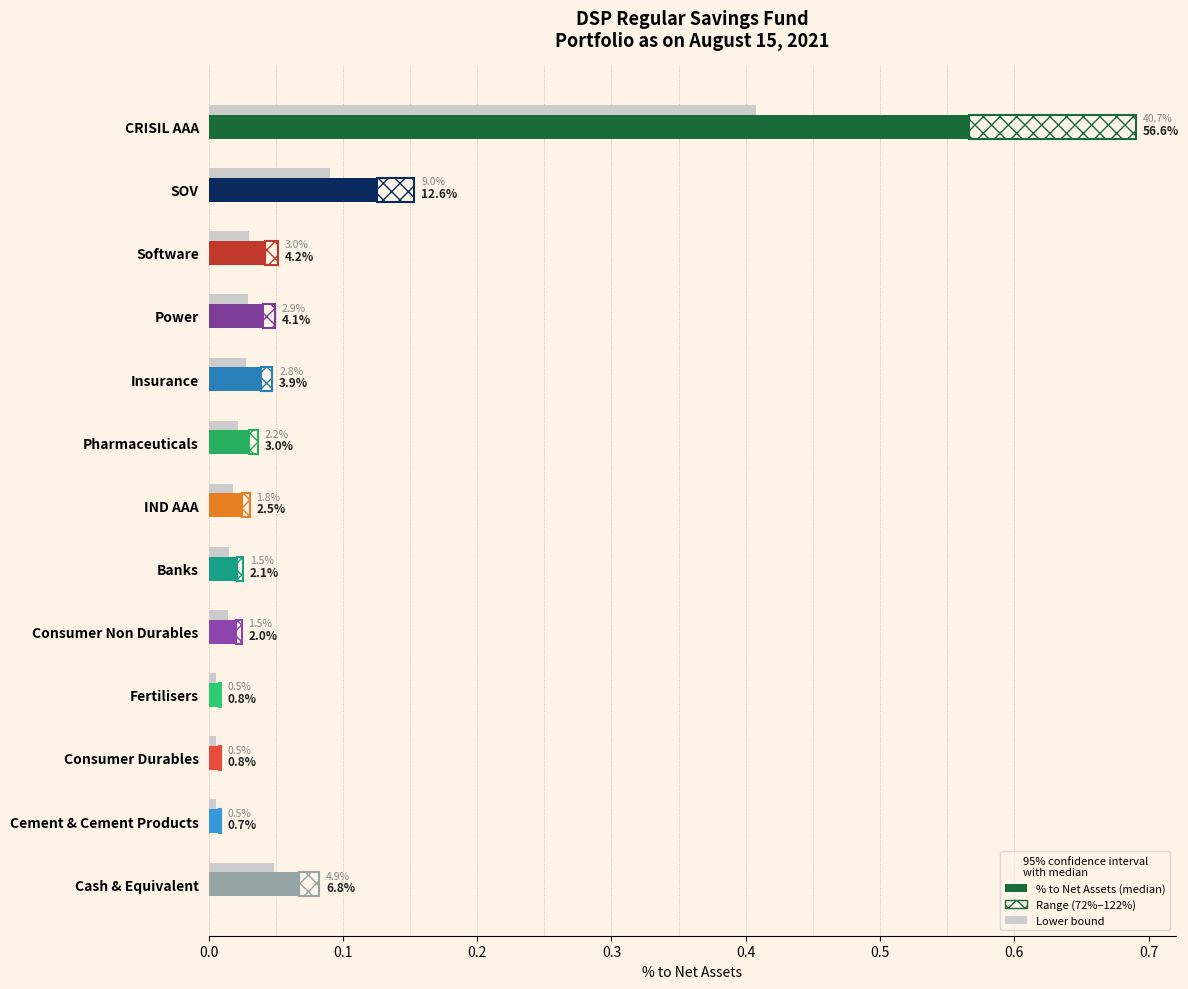

The chart shows a value of 0.0 at Insurance. True or false?

True